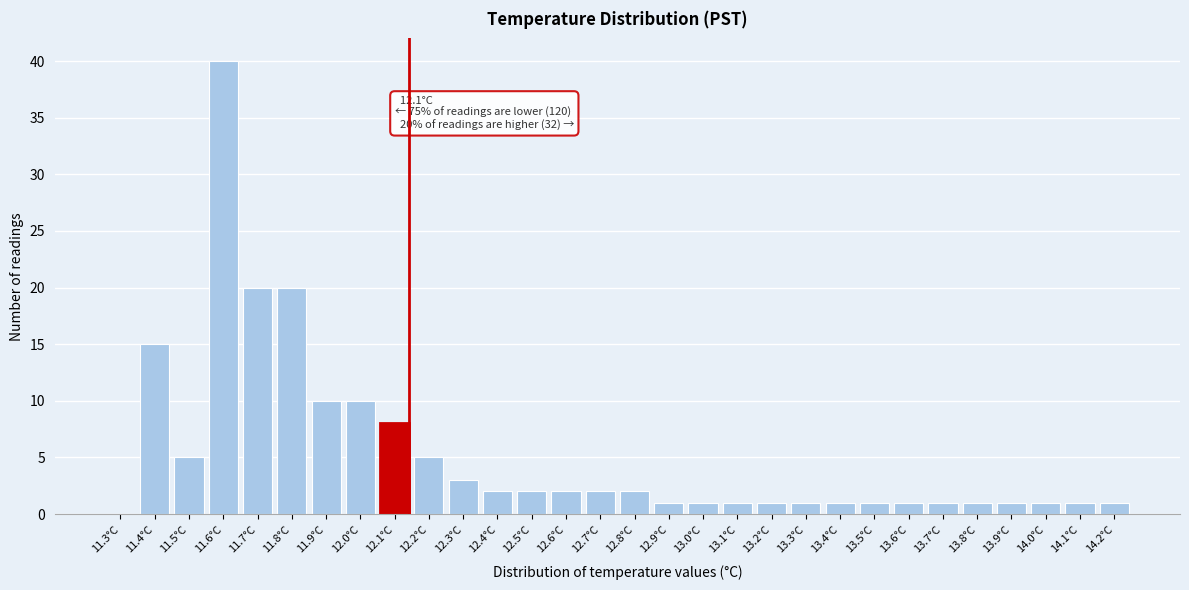

Reading left to right, transcribe all the data shown in this chart.

11.3°C=0	11.4°C=15	11.5°C=5	11.6°C=40	11.7°C=20	11.8°C=20	11.9°C=10	12.0°C=10	12.1°C=8	12.2°C=5	12.3°C=3	12.4°C=2	12.5°C=2	12.6°C=2	12.7°C=2	12.8°C=2	12.9°C=1	13.0°C=1	13.1°C=1	13.2°C=1	13.3°C=1	13.4°C=1	13.5°C=1	13.6°C=1	13.7°C=1	13.8°C=1	13.9°C=1	14.0°C=1	14.1°C=1	14.2°C=1